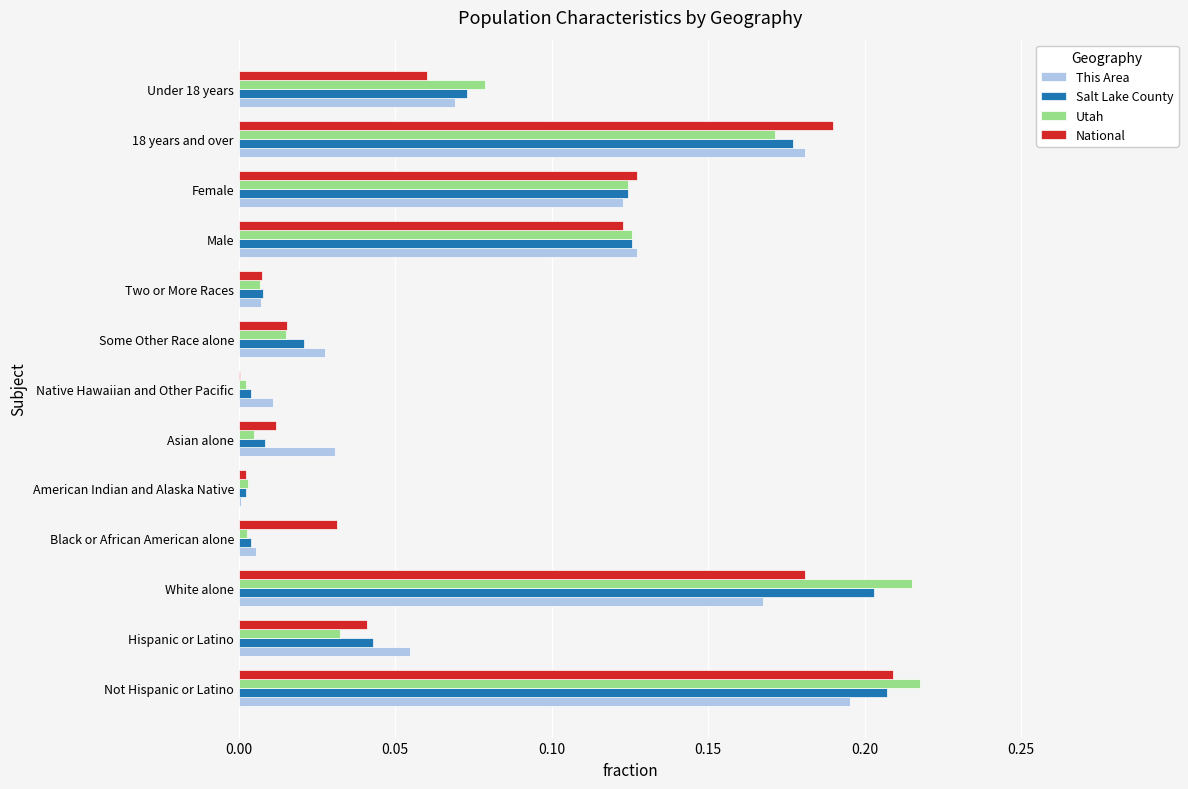

At which label does National reach its peak?

Not Hispanic or Latino